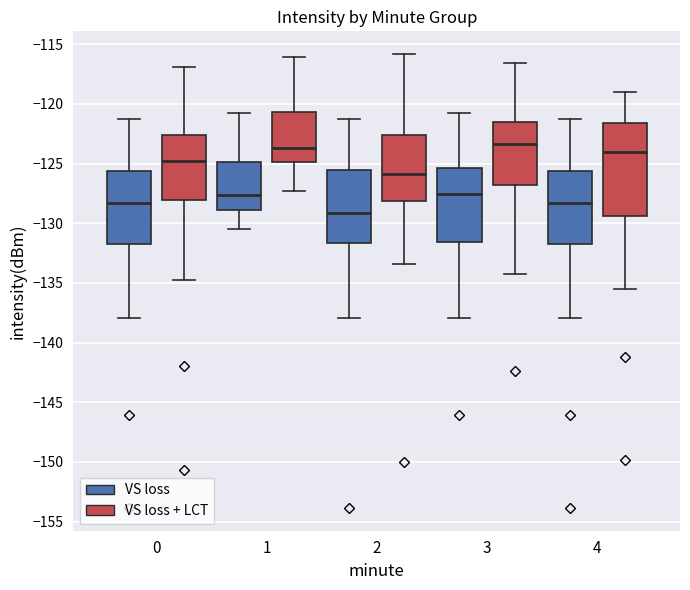

Reading left to right, transcribe this box plot: for each box, give where its median line is, the range the box spans, and where its two whiskers end, as read against the y-axis. The values are not printed on the chart, so give them approximately, as read against the axis.

0 (VS loss): median -128.5, box -132.0 to -125.5, whiskers -138.0 to -121.5
0 (VS loss + LCT): median -125.0, box -128.0 to -122.5, whiskers -135.0 to -117.0
1 (VS loss): median -127.5, box -129.0 to -125.0, whiskers -130.5 to -121.0
1 (VS loss + LCT): median -123.5, box -125.0 to -120.5, whiskers -127.5 to -116.0
2 (VS loss): median -129.0, box -131.5 to -125.5, whiskers -138.0 to -121.5
2 (VS loss + LCT): median -126.0, box -128.0 to -122.5, whiskers -133.5 to -116.0
3 (VS loss): median -127.5, box -131.5 to -125.5, whiskers -138.0 to -121.0
3 (VS loss + LCT): median -123.5, box -127.0 to -121.5, whiskers -134.0 to -116.5
4 (VS loss): median -128.5, box -132.0 to -125.5, whiskers -138.0 to -121.5
4 (VS loss + LCT): median -124.0, box -129.5 to -121.5, whiskers -135.5 to -119.0